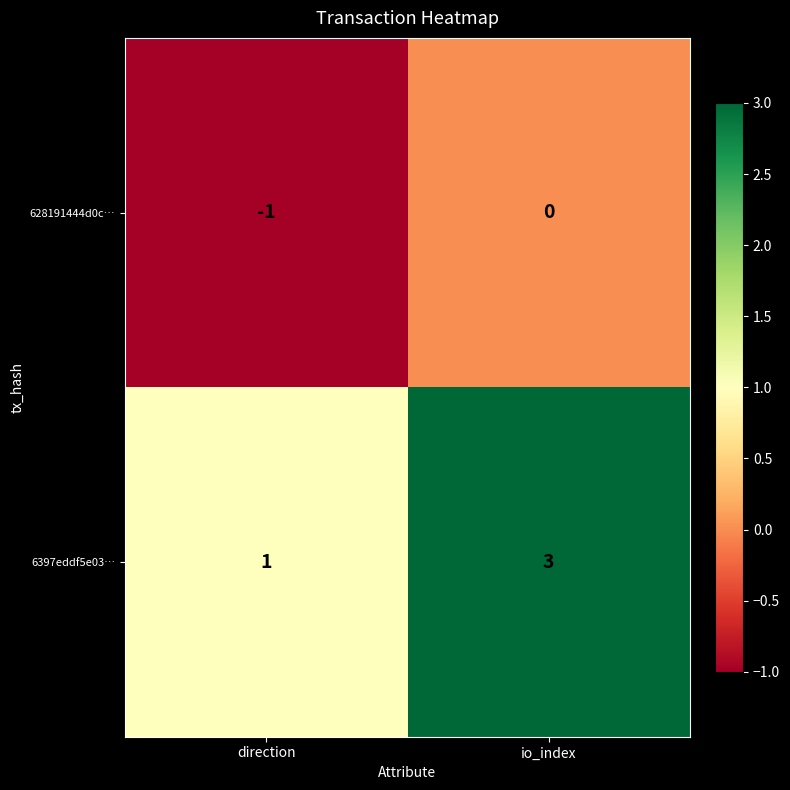

Reading left to right, transcribe all the data shown in this chart.

628191444d0c…: direction=-1	io_index=0
6397eddf5e03…: direction=1	io_index=3